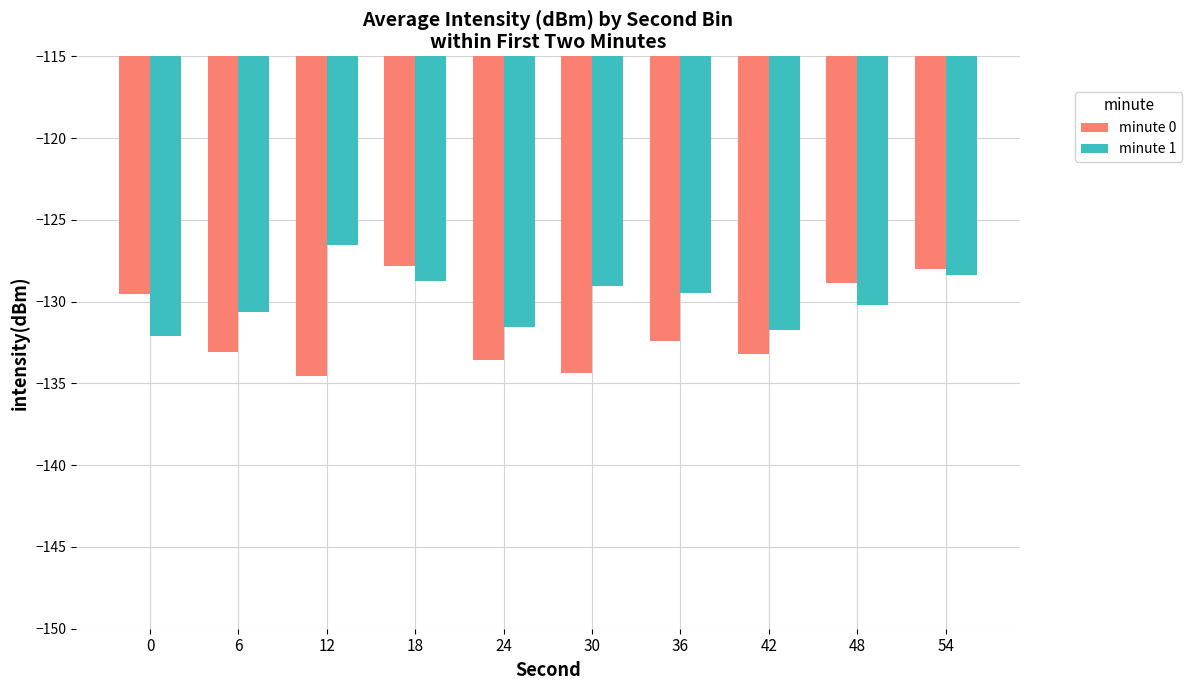

List the series in order of their peak value, lowest first.

minute 0, minute 1